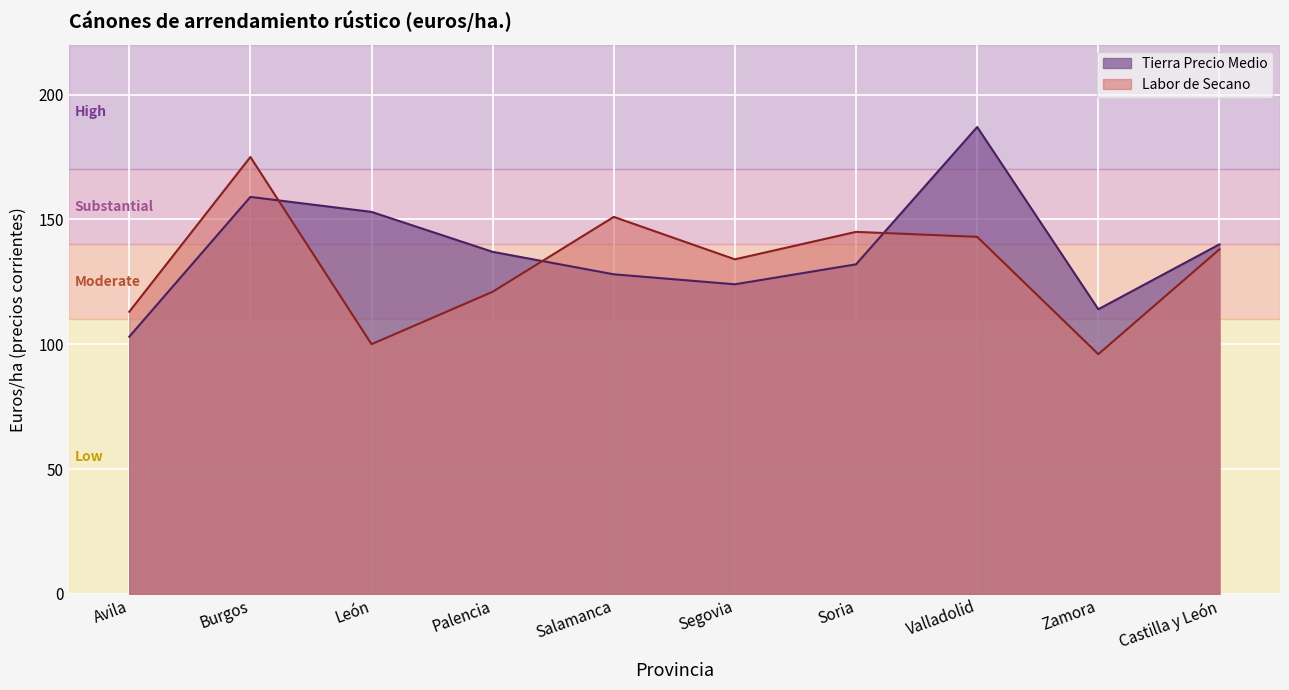

How many lines are shown in the chart?

2